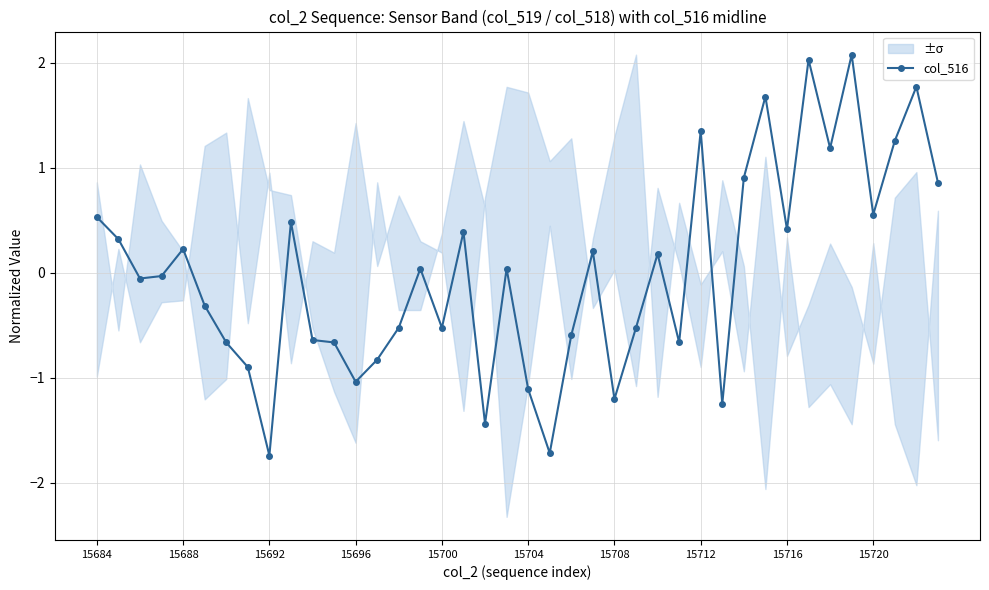

How many values are below zero?

20